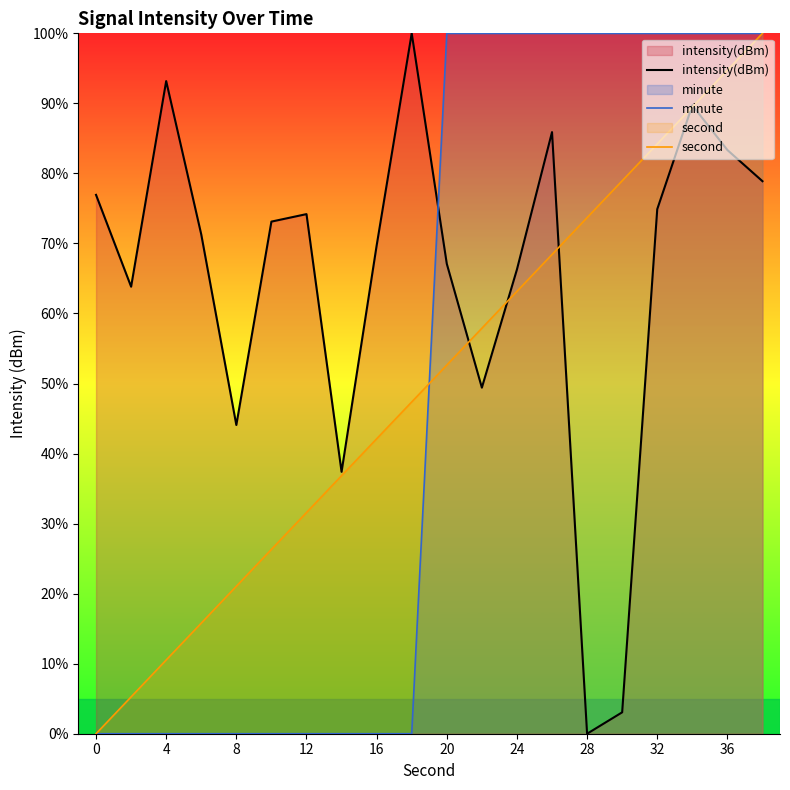

Does the chart have visible grid lines?

No